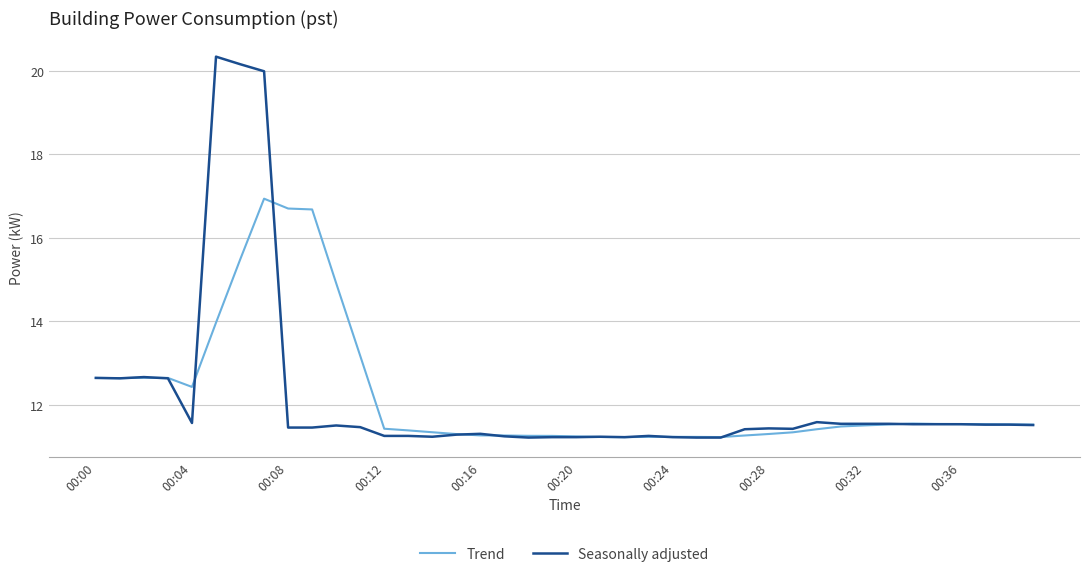

What is the lowest value of the Seasonally adjusted series?

11.2